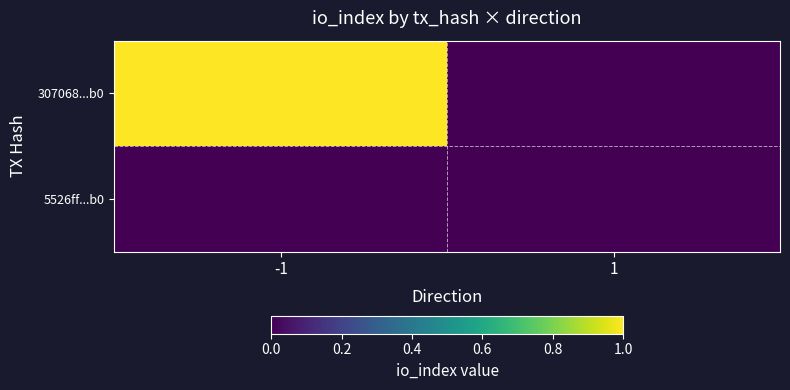

What is the maximum value shown in the chart?

1